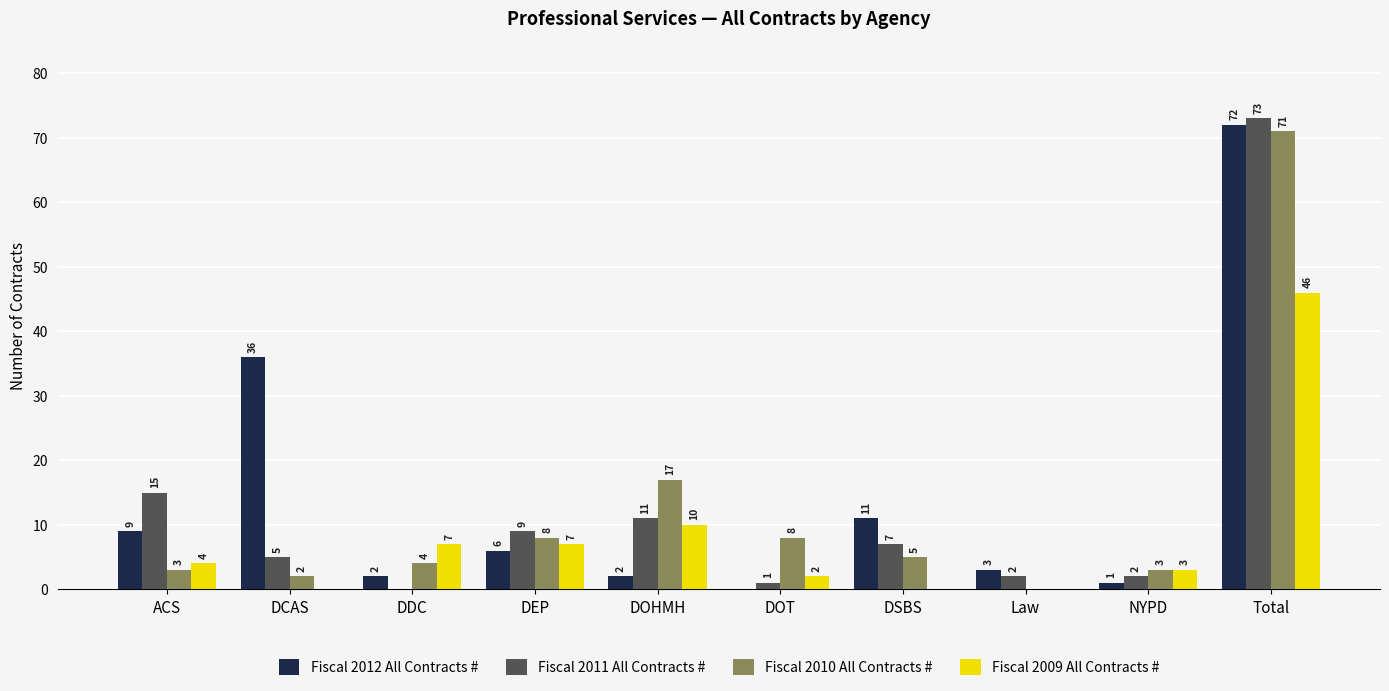

Is it true that Fiscal 2009 All Contracts # equals 10 at DOHMH?

True